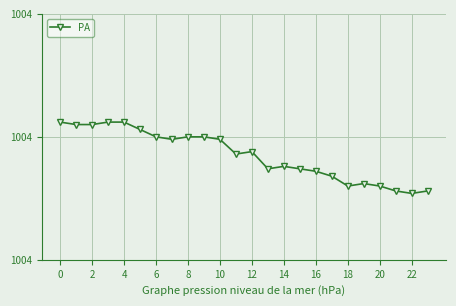

What is the minimum value shown in the chart?

1003.8